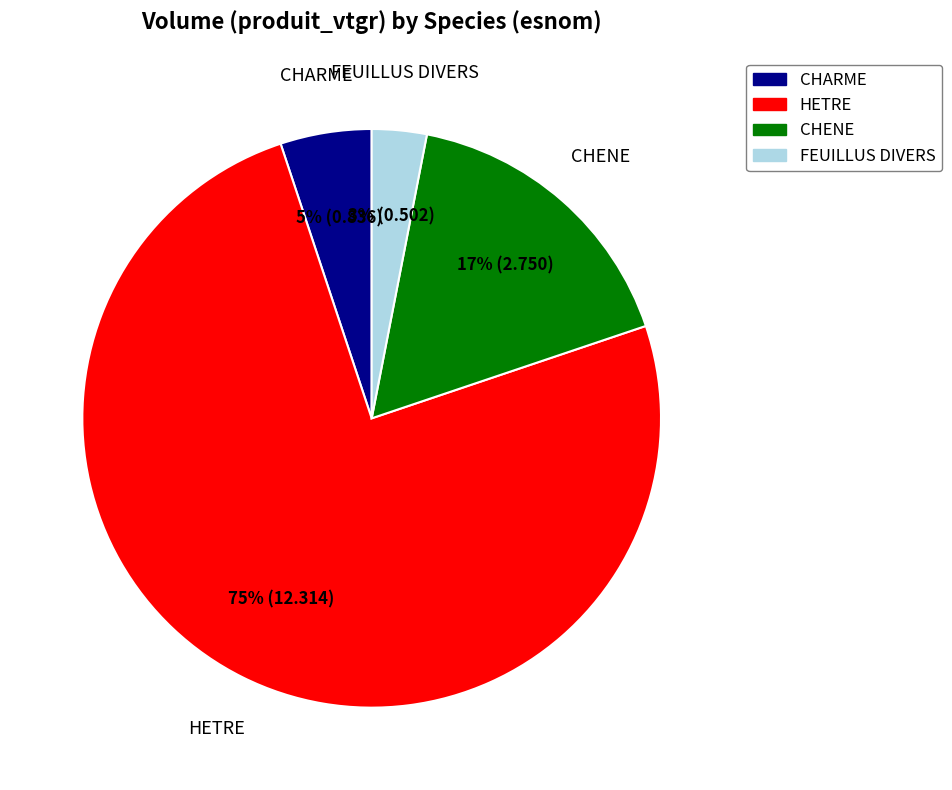

The CHENE slice represents 27% of the pie. True or false?

False